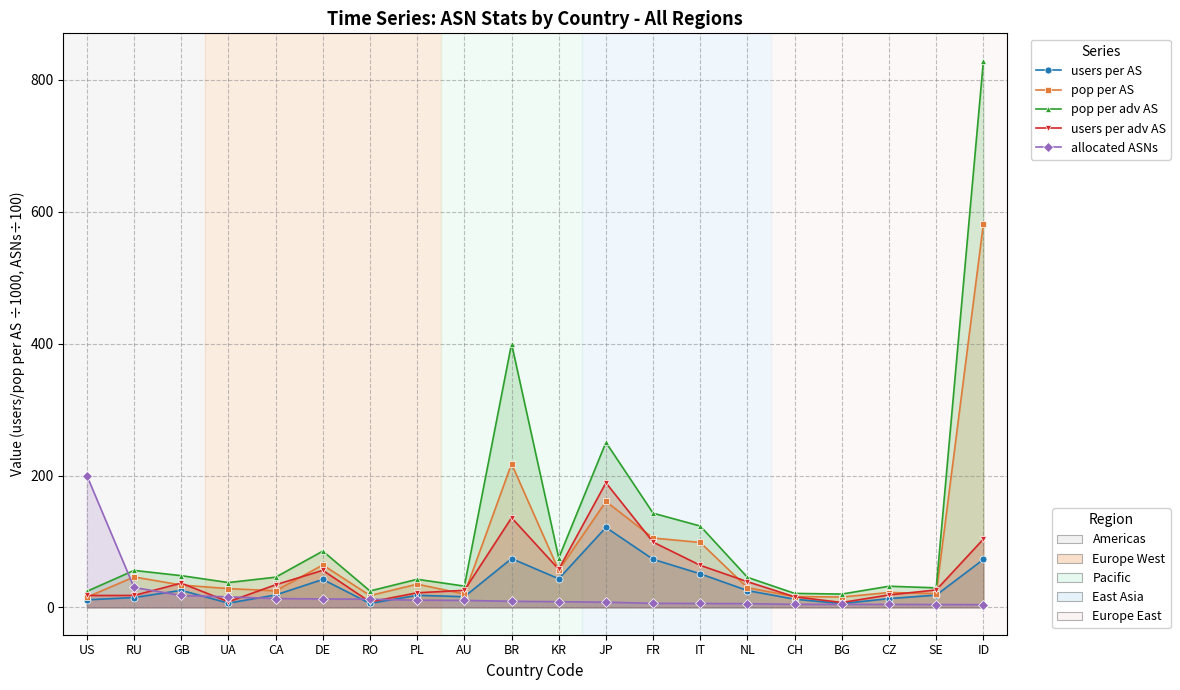

Reading left to right, extract all data points from this chart.

users per AS: US=11.5	RU=14.9	GB=25.9	UA=6.5	CA=18.8	DE=42.4	RO=6.0	PL=18.3	AU=16.2	BR=74.0	KR=43.4	JP=121.3	FR=72.9	IT=50.9	NL=25.5	CH=12.4	BG=5.8	CZ=13.3	SE=18.6	ID=72.8
pop per AS: US=15.5	RU=46.2	GB=33.9	UA=28.5	CA=25.1	DE=64.3	RO=17.9	PL=35.3	AU=20.2	BR=217.8	KR=56.2	JP=160.7	FR=105.2	IT=98.5	NL=29.8	CH=16.5	BG=15.7	CZ=22.6	SE=20.9	ID=582.0
pop per adv AS: US=24.4	RU=56.1	GB=48.1	UA=37.7	CA=45.8	DE=85.4	RO=24.9	PL=42.6	AU=32.3	BR=399.9	KR=74.9	JP=250.3	FR=142.9	IT=123.4	NL=45.5	CH=21.2	BG=20.2	CZ=32.1	SE=29.6	ID=829.2
users per adv AS: US=18.1	RU=18.1	GB=36.8	UA=8.6	CA=34.3	DE=56.3	RO=8.3	PL=22.2	AU=25.9	BR=136.0	KR=57.9	JP=189.0	FR=99.0	IT=63.8	NL=39.0	CH=16.0	BG=7.4	CZ=18.9	SE=26.4	ID=103.7
allocated ASNs: US=199.8	RU=30.2	GB=18.1	UA=16.0	CA=13.4	DE=12.8	RO=12.4	PL=10.9	AU=10.6	BR=9.2	KR=8.7	JP=7.9	FR=6.1	IT=5.9	NL=5.6	CH=4.6	BG=4.5	CZ=4.5	SE=4.3	ID=4.2